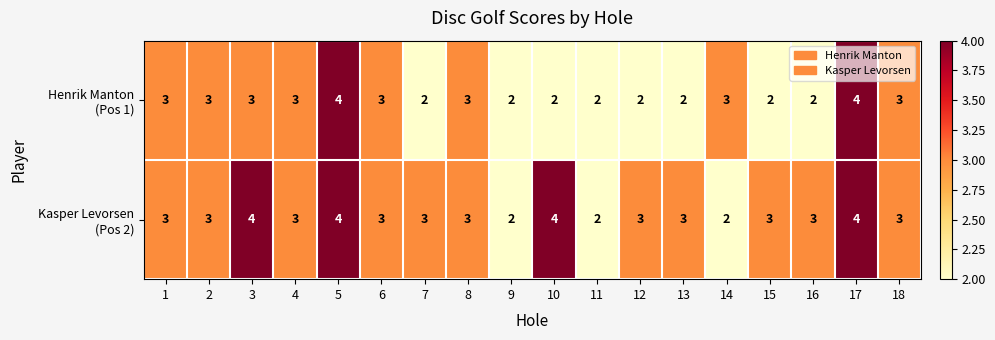

How many data points does each series have?

18